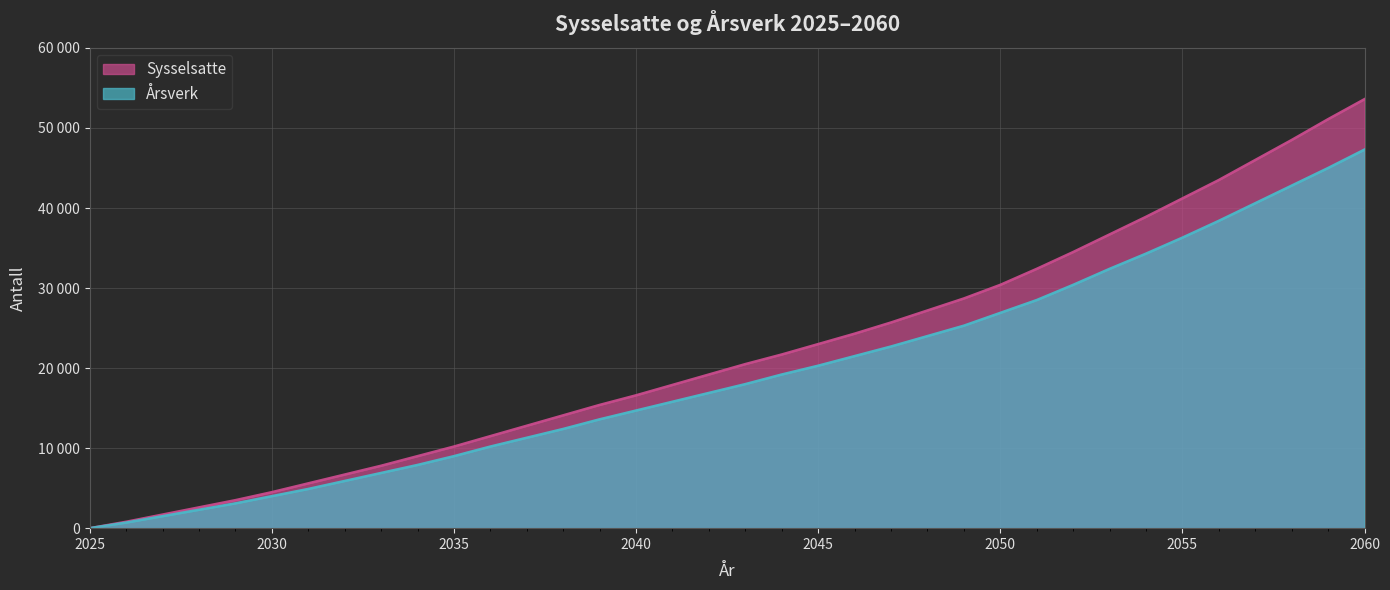

What is the difference between the highest and lowest values at 2060?

6300